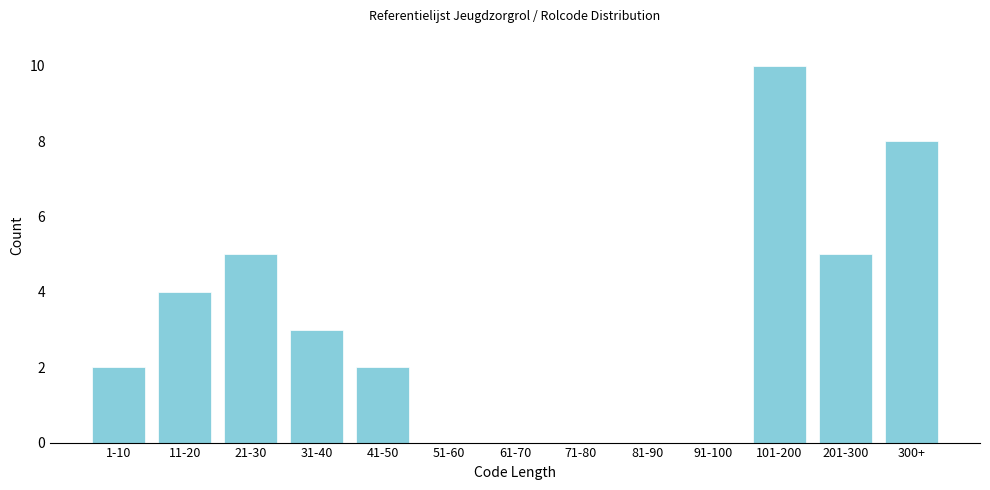

Reading right to left, transcribe all the data shown in this chart.

300+=8	201-300=5	101-200=10	91-100=0	81-90=0	71-80=0	61-70=0	51-60=0	41-50=2	31-40=3	21-30=5	11-20=4	1-10=2